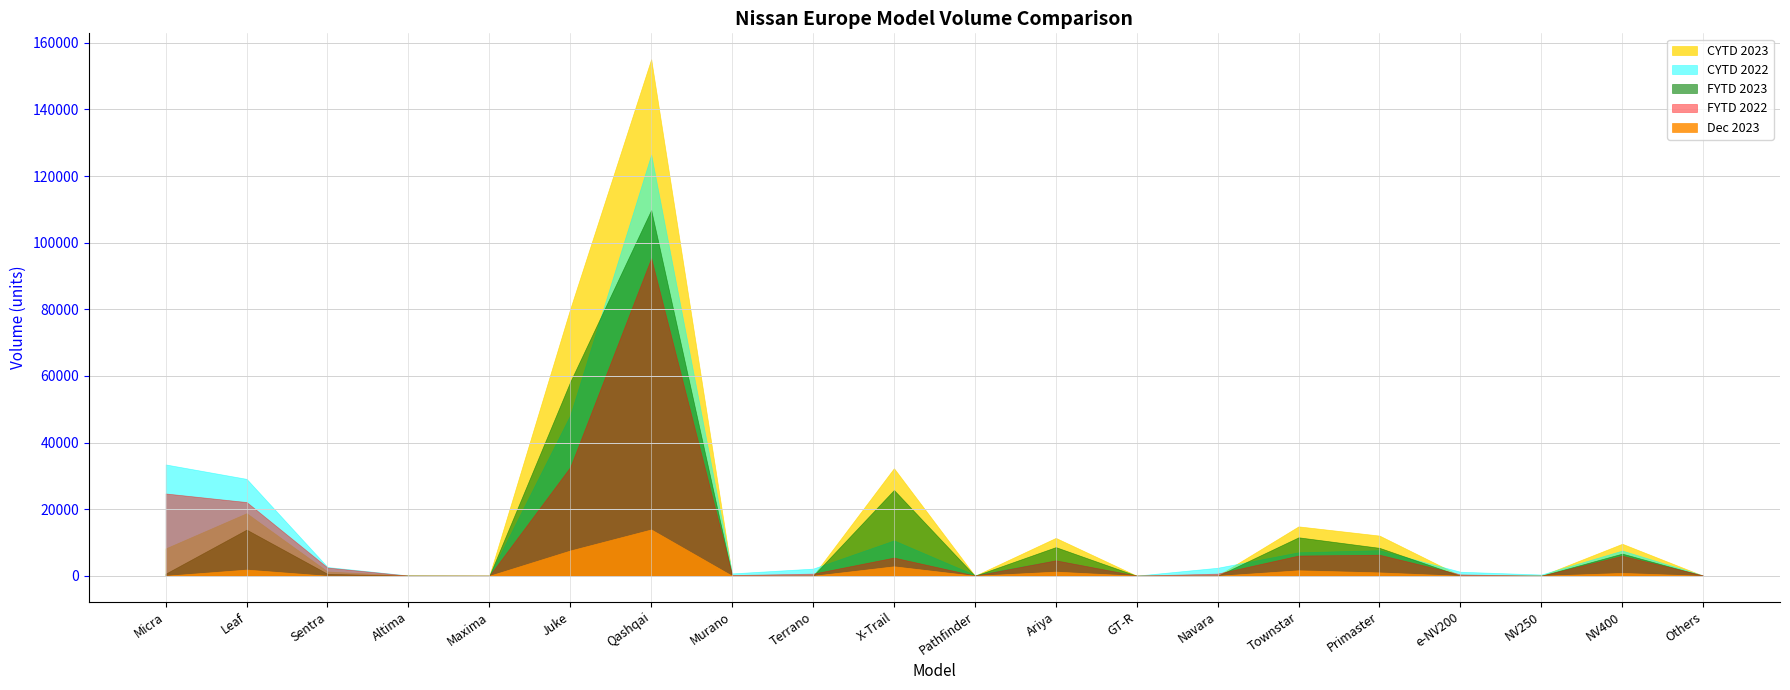

True or false: CYTD 2022 has more than 1 points higher than both neighbors.

True